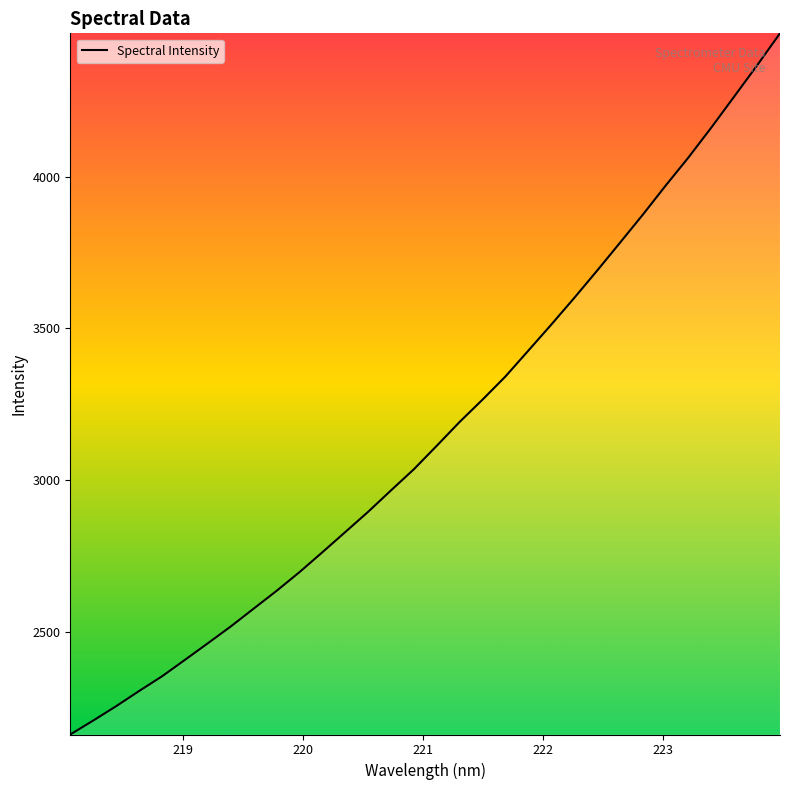

What is the maximum value shown in the chart?

4471.6